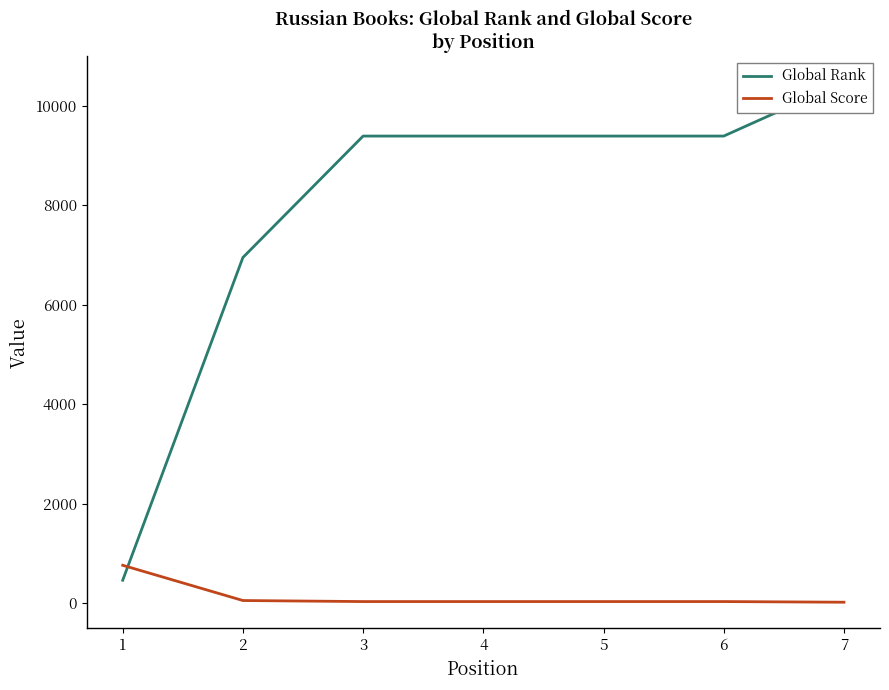

True or false: Global Score has a value of 39 at 6.

False